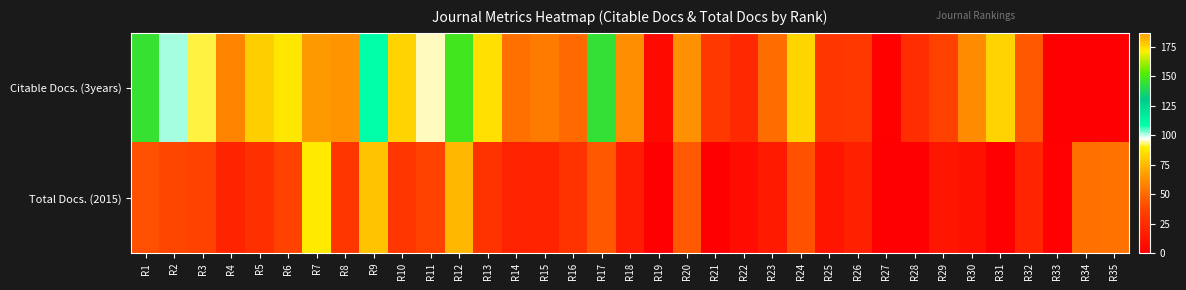

What is the difference between the highest and lowest values at R29?

23